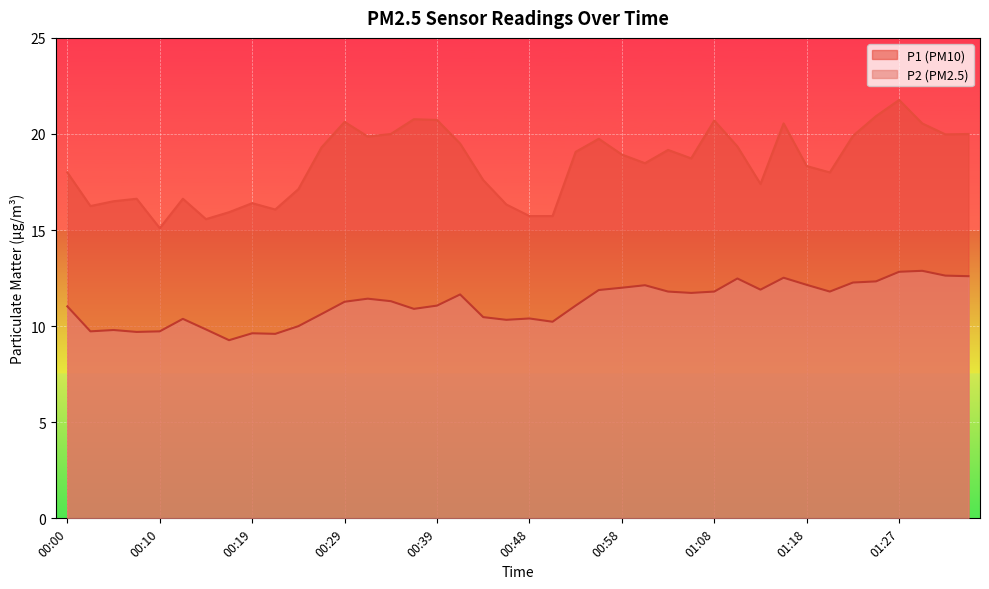

Where is the first local minimum for P1?

00:02